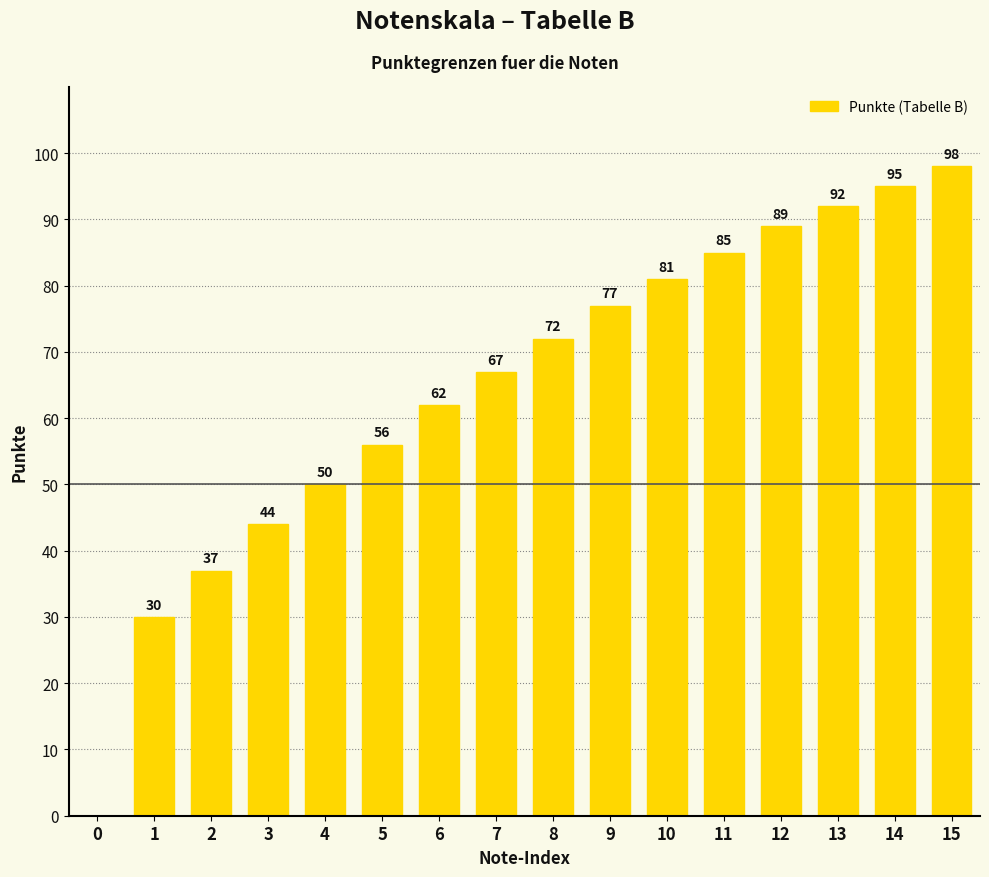

What is the change in value from 5 to 12?

+33